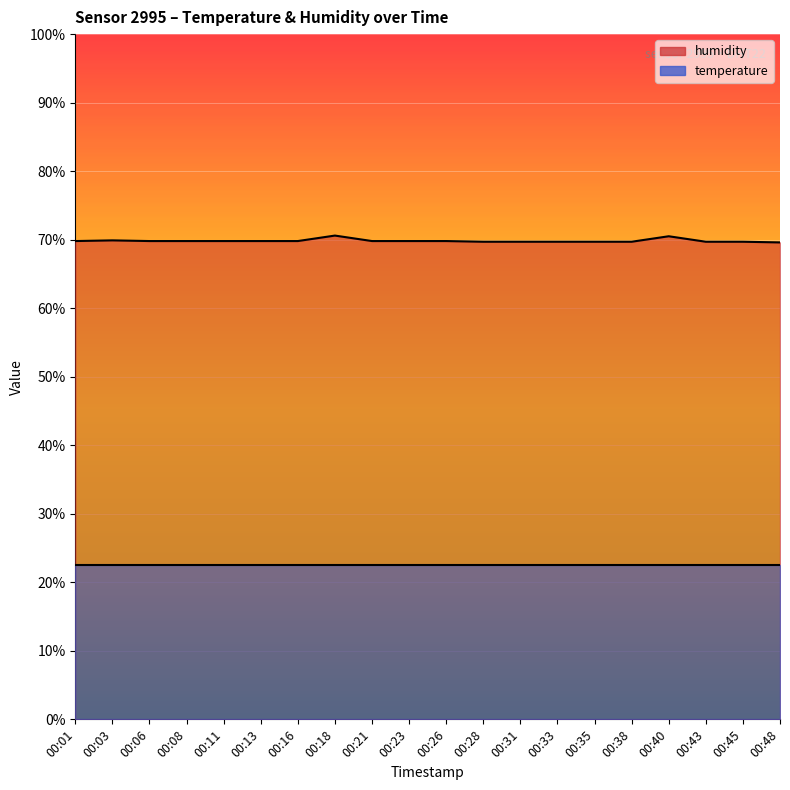

At which category does the data reach its first local peak?

00:03